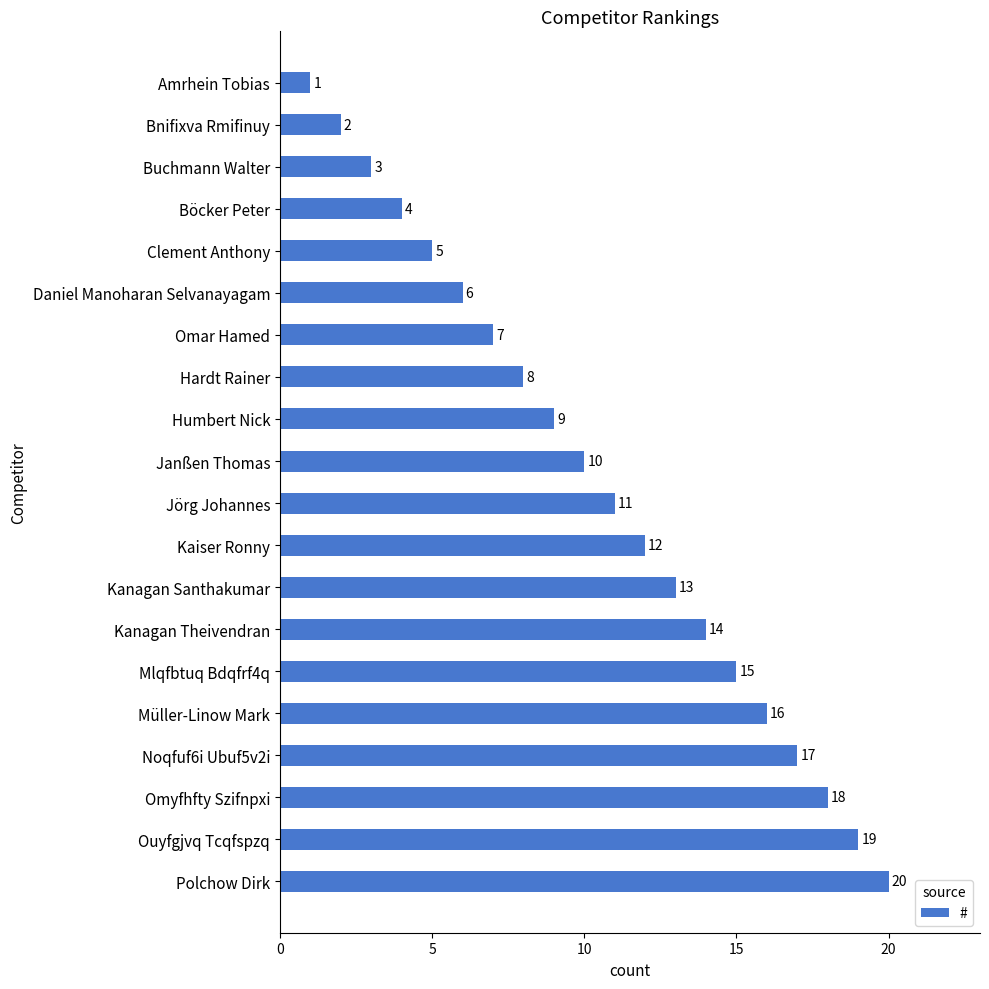

Rank the categories by value from lowest to highest.

Amrhein Tobias, Bnifixva Rmifinuy, Buchmann Walter, Böcker Peter, Clement Anthony, Daniel Manoharan Selvanayagam, Omar Hamed, Hardt Rainer, Humbert Nick, Janßen Thomas, Jörg Johannes, Kaiser Ronny, Kanagan Santhakumar, Kanagan Theivendran, Mlqfbtuq Bdqfrf4q, Müller-Linow Mark, Noqfuf6i Ubuf5v2i, Omyfhfty Szifnpxi, Ouyfgjvq Tcqfspzq, Polchow Dirk